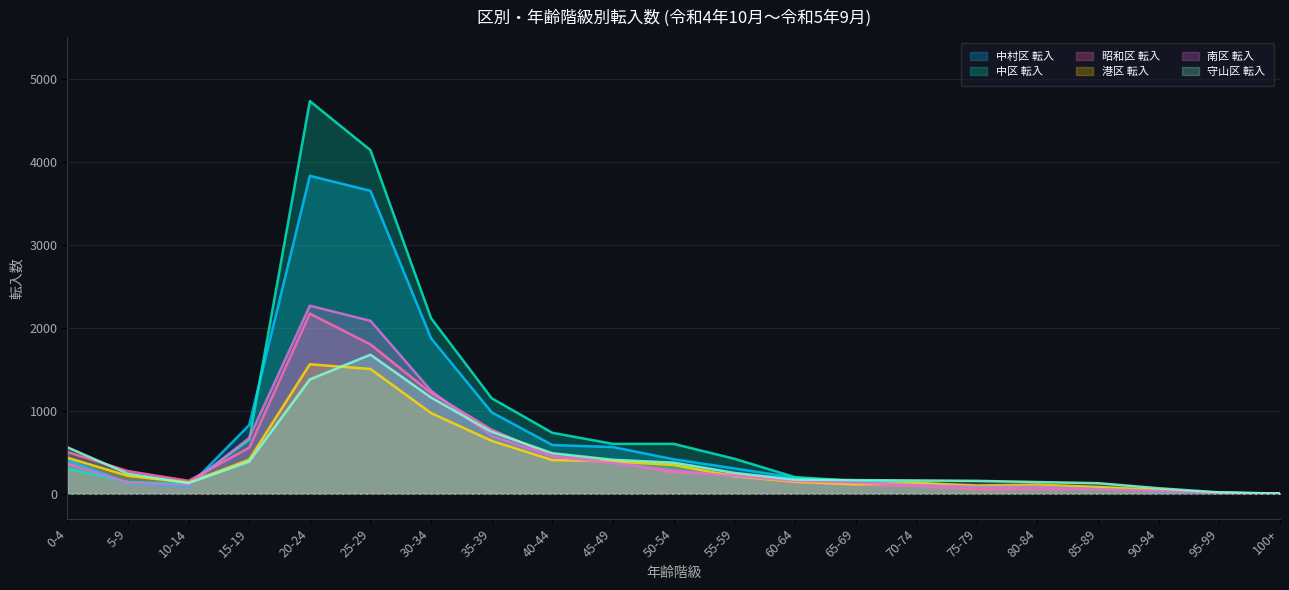

Reading left to right, list all the values displayed in this chart.

中村区 転入: 406	131	85	828	3830	3649	1872	980	587	562	415	305	194	137	111	90	80	66	28	7	3
中区 転入: 301	143	116	650	4730	4139	2114	1150	734	601	601	422	200	154	134	87	81	74	39	16	1
昭和区 転入: 504	273	155	555	2170	1799	1214	771	456	383	258	233	143	110	93	53	55	56	36	11	1
港区 転入: 434	216	133	411	1560	1503	972	637	406	389	347	210	144	114	129	99	110	82	46	10	0
南区 転入: 363	136	99	672	2265	2083	1240	698	447	369	281	213	155	134	105	83	84	57	34	11	0
守山区 転入: 560	241	129	388	1377	1675	1159	745	488	409	375	251	170	164	160	155	141	127	66	16	2